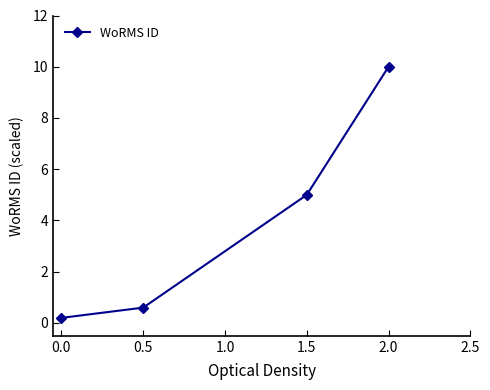

Reading left to right, transcribe all the data shown in this chart.

0.2	0.6	5.0	10.0